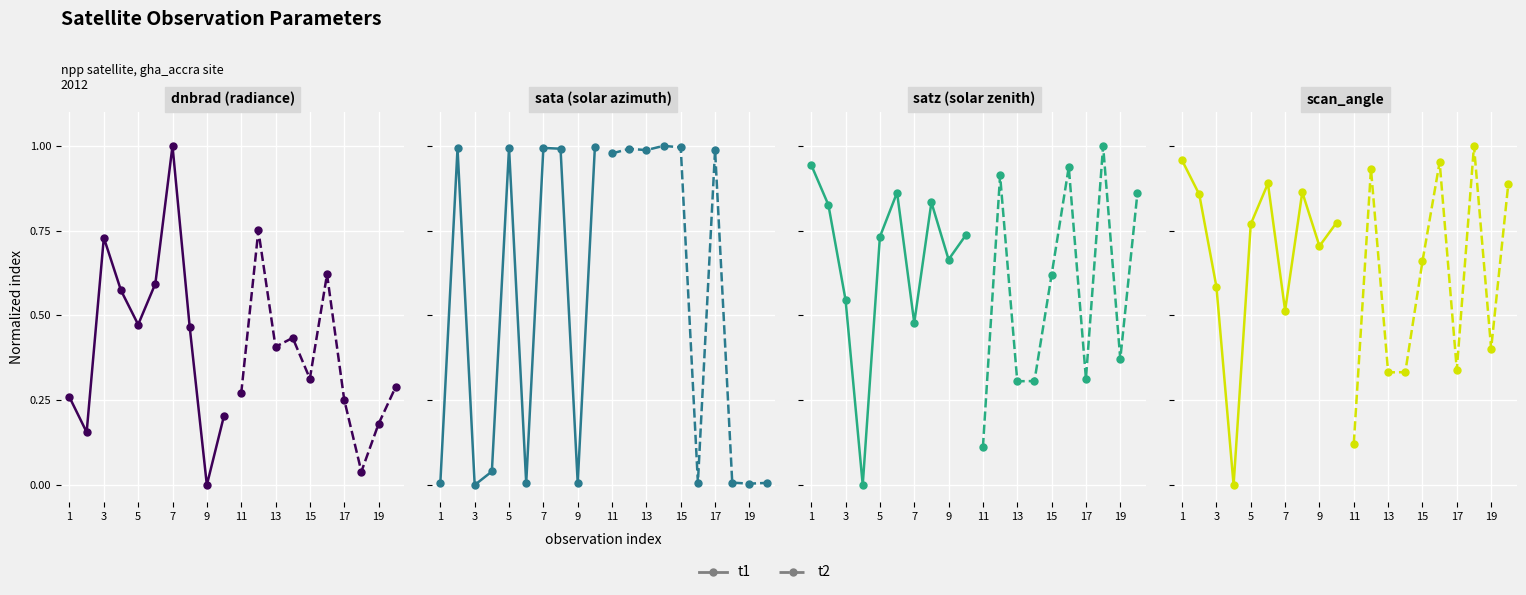

True or false: t2 and t1 intersect in this chart.

True